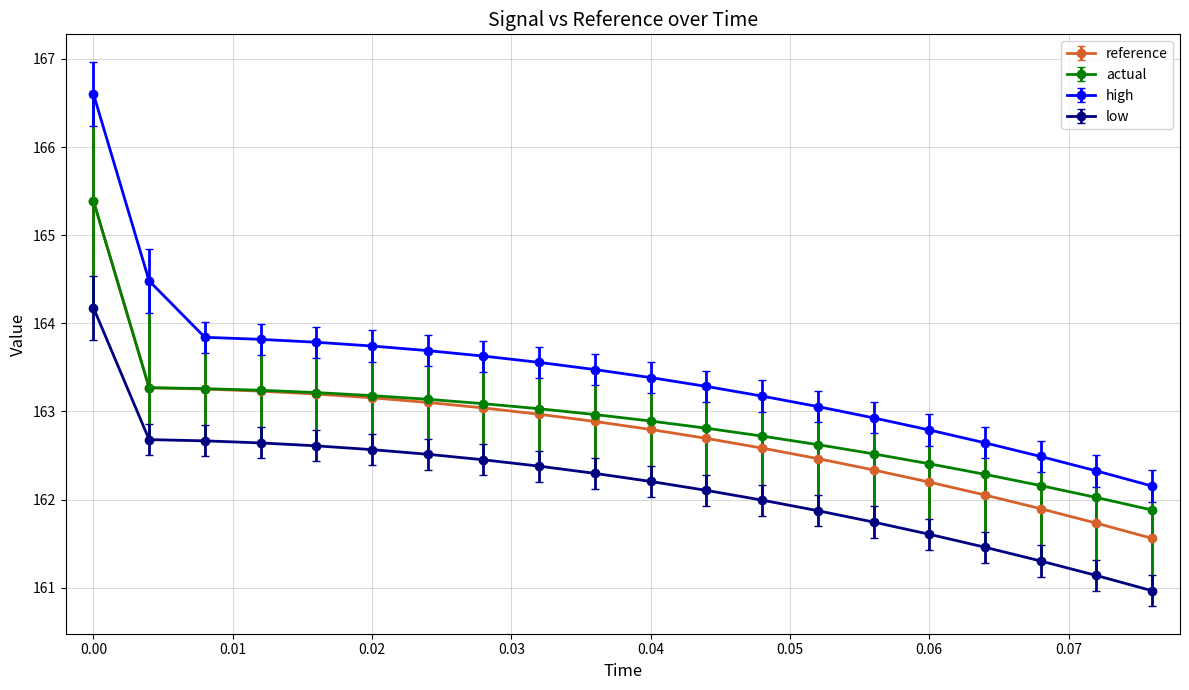

What is the smallest value displayed?

161.0